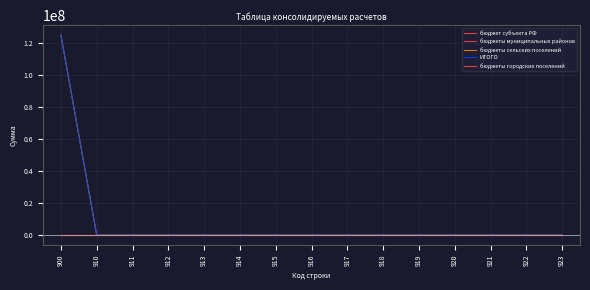

Reading right to left, list all the values displayed in this chart.

бюджет субъекта РФ: 923=0	922=0	921=0	920=0	919=0	918=0	917=0	916=0	915=0	914=0	913=0	912=0	911=0	910=0	900=0
бюджеты муниципальных районов: 923=0	922=0	921=0	920=0	919=0	918=0	917=0	916=0	915=0	914=0	913=0	912=0	911=0	910=0	900=0
бюджеты сельских поселений: 923=0	922=0	921=0	920=0	919=0	918=0	917=0	916=0	915=0	914=0	913=0	912=0	911=0	910=0	900=125047500
ИТОГО: 923=0	922=0	921=0	920=0	919=0	918=0	917=0	916=0	915=0	914=0	913=0	912=0	911=0	910=0	900=125047500
бюджеты городских поселений: 923=0	922=0	921=0	920=0	919=0	918=0	917=0	916=0	915=0	914=0	913=0	912=0	911=0	910=0	900=0